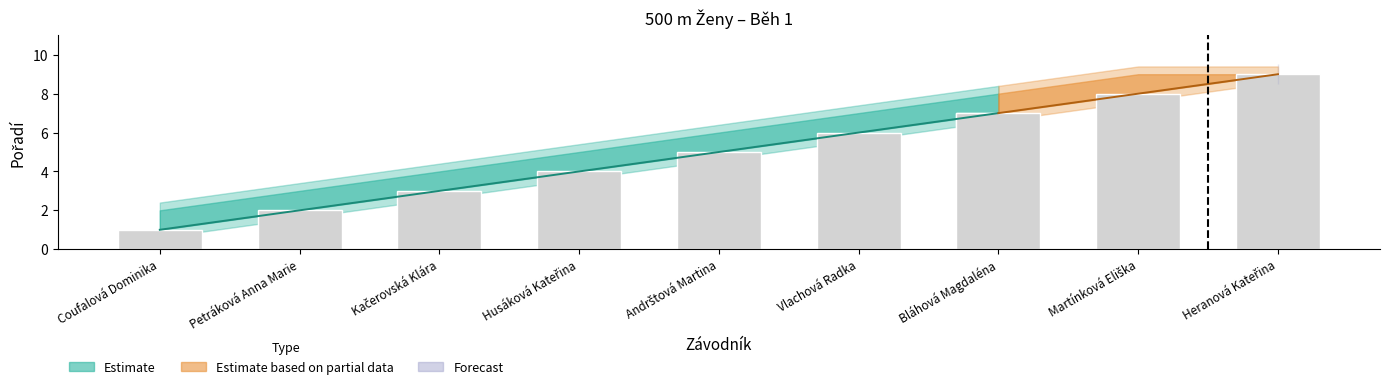

Is it true that Pořadí_lower equals 2 at Bláhová Magdaléna?

False